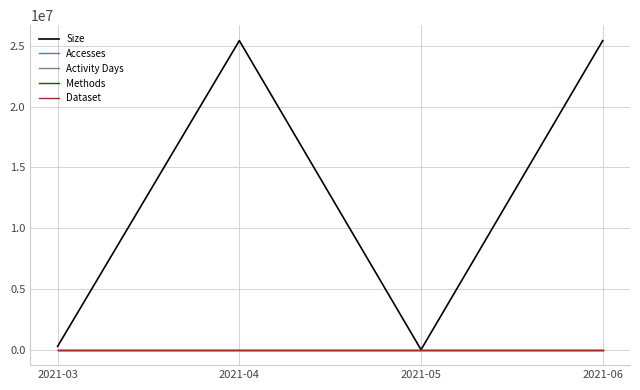

Reading left to right, extract all data points from this chart.

Size: 2021-03=274480	2021-04=25431803	2021-05=0	2021-06=25432661
Accesses: 2021-03=2	2021-04=3	2021-05=0	2021-06=4
Activity Days: 2021-03=1	2021-04=2	2021-05=0	2021-06=3
Methods: 2021-03=1	2021-04=1	2021-05=0	2021-06=1
Dataset: 2021-03=1	2021-04=1	2021-05=0	2021-06=1